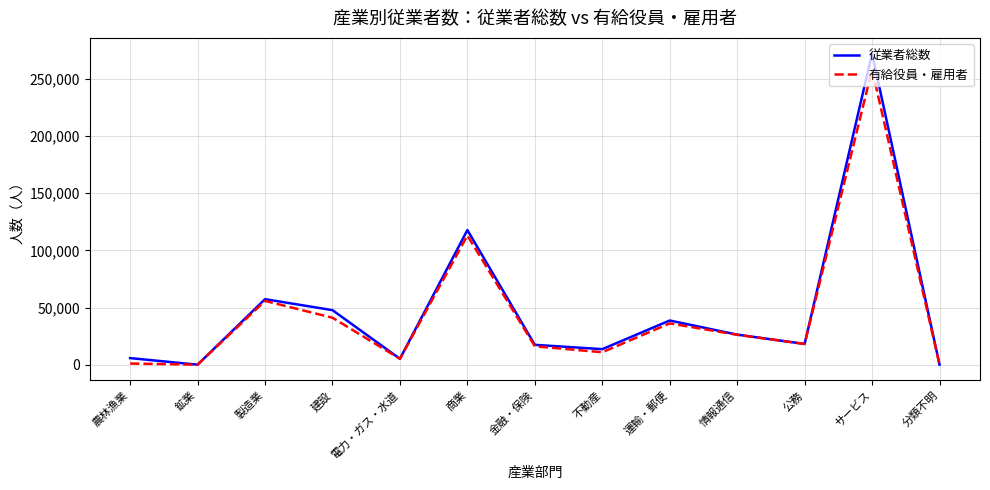

At which category is the sum across all series the highest?

サービス